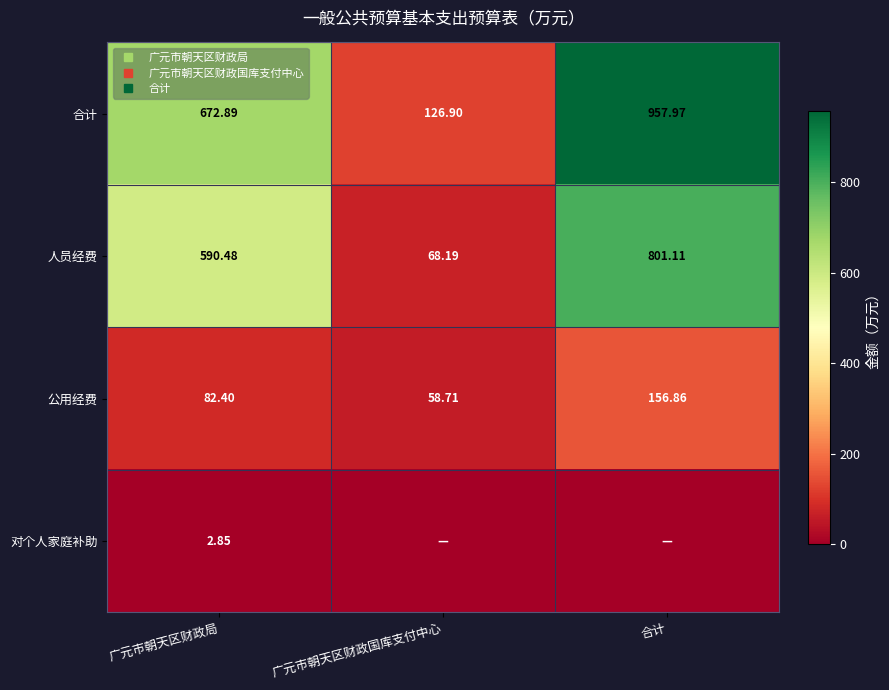

Between 广元市朝天区财政国库支付中心 and 广元市朝天区财政局, which is larger?

广元市朝天区财政局